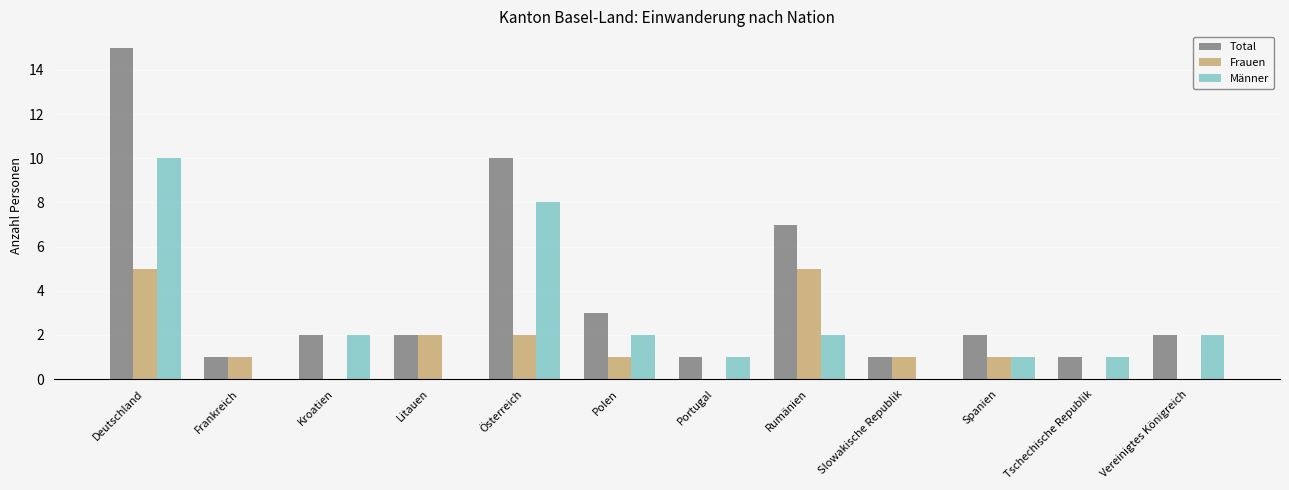

The Frauen series shows 0 at Portugal. True or false?

True